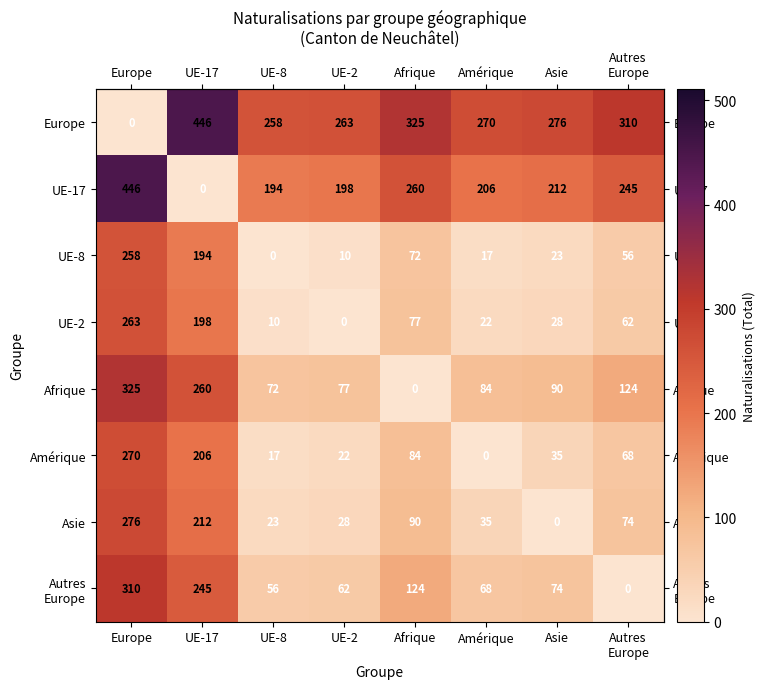

The value of UE-17 at Afrique is 260. True or false?

True